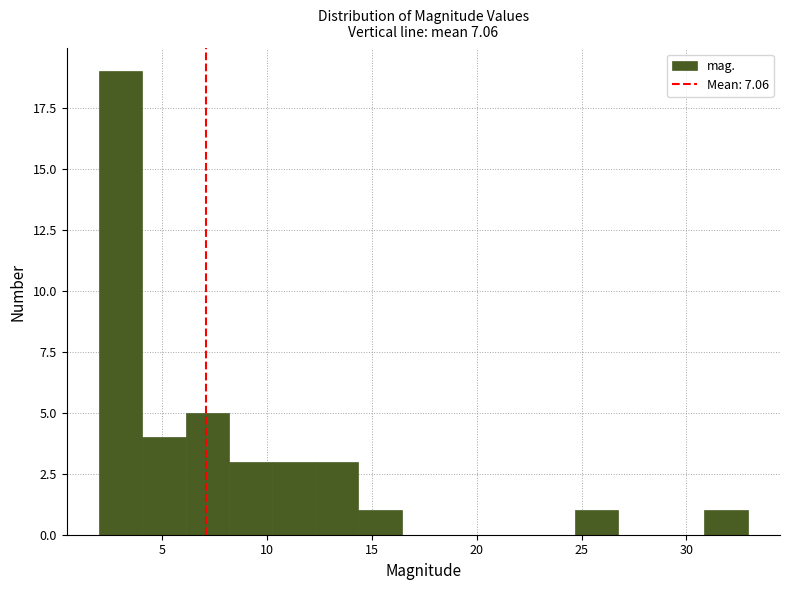

Reading left to right, list every bar in this chart as the range it spans on the x-axis followed by its height. Neither the bar edges nor the heights are printed on the chart, so give them approximately, as read against the axes.

2.0 to 4.0: 19
4.0 to 6.0: 4
6.0 to 8.0: 5
8.0 to 10.0: 3
10.0 to 12.5: 3
12.5 to 14.5: 3
14.5 to 16.5: 1
16.5 to 18.5: 0
18.5 to 20.5: 0
20.5 to 22.5: 0
22.5 to 24.5: 0
24.5 to 26.5: 1
26.5 to 29.0: 0
29.0 to 31.0: 0
31.0 to 33.0: 1